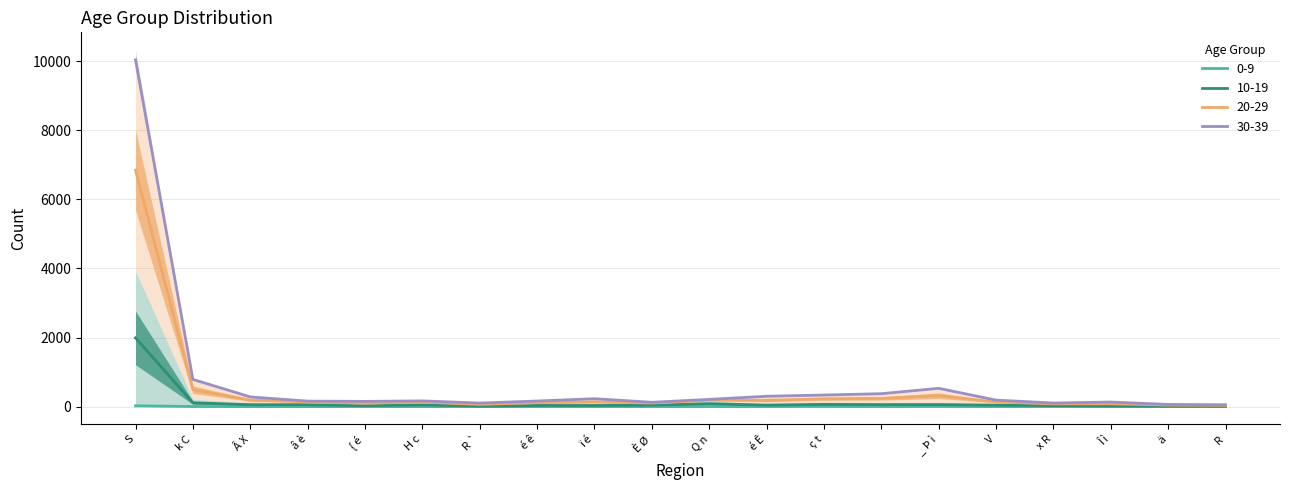

True or false: 30-39 has more than 2 points higher than both neighbors.

True